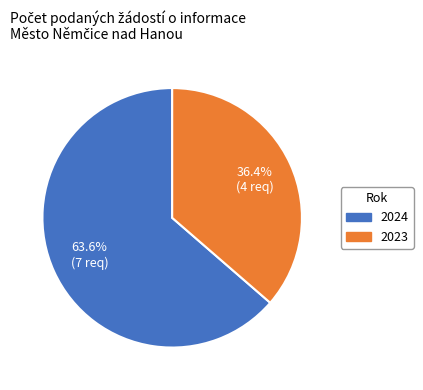

How many segments does this pie chart have?

2